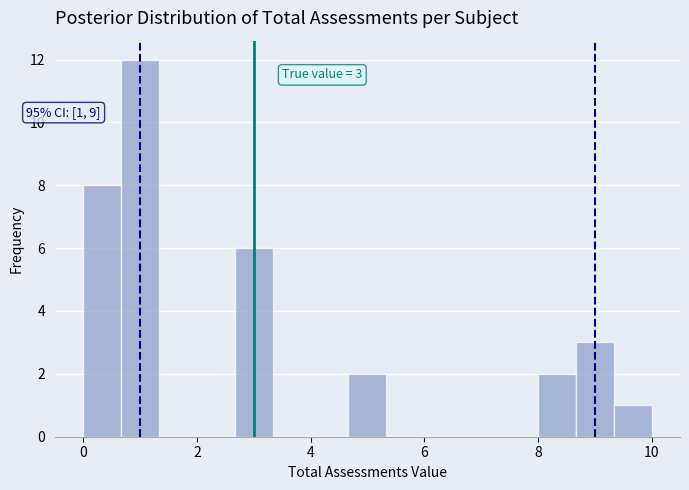

Read against the x-axis, roughly where is the centre of the tallest bar?

1.0